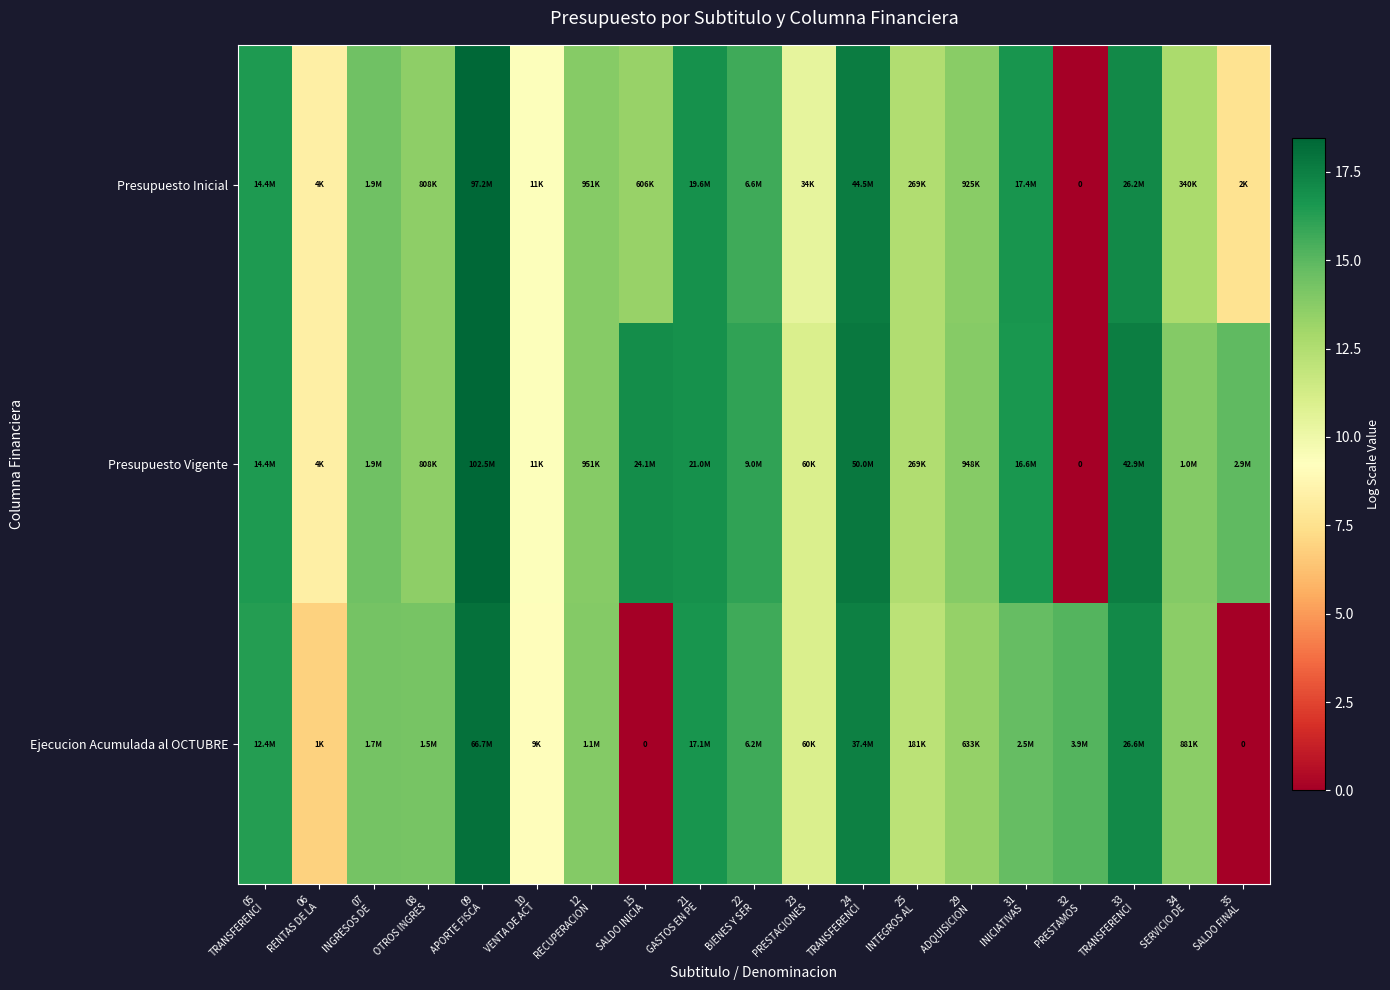

Where does the Presupuesto Inicial series first go above 13?

05 TRANSFERENCI